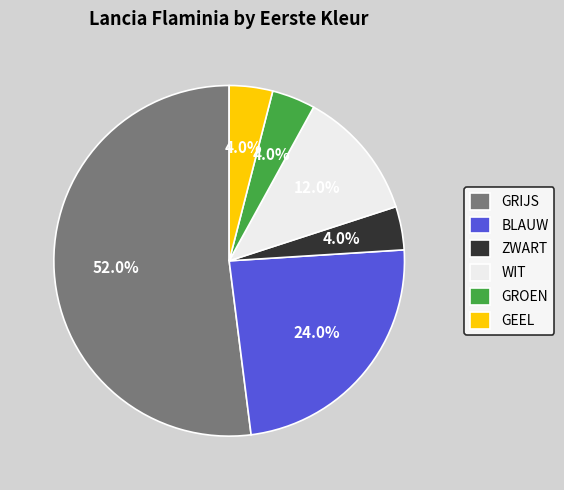

To the nearest percent, what percentage of the pie is BLAUW?

24%